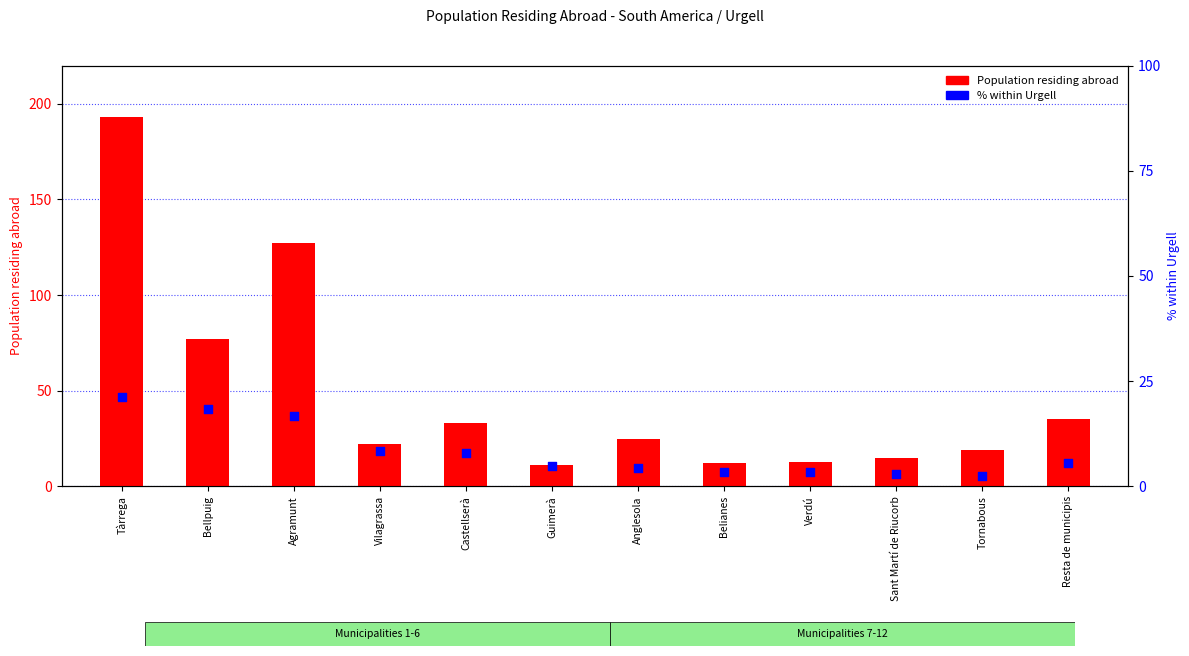

Which series reaches the maximum Y coordinate?

Population residing abroad